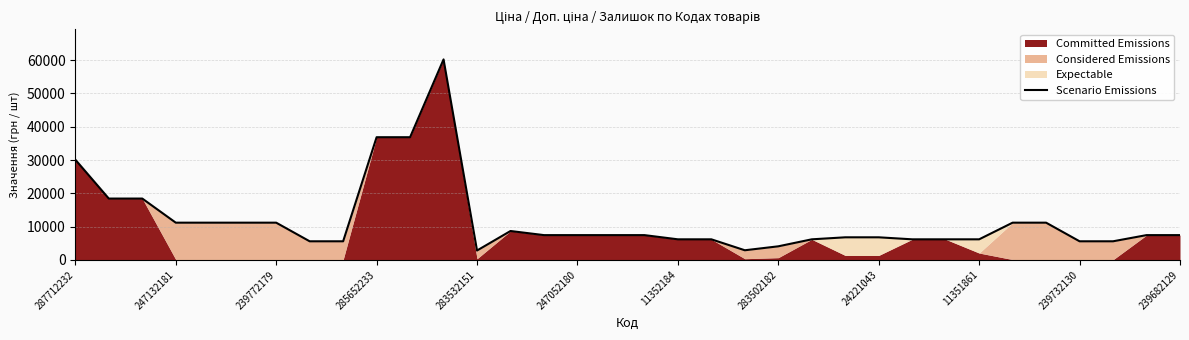

How many data points are above 7444?

19